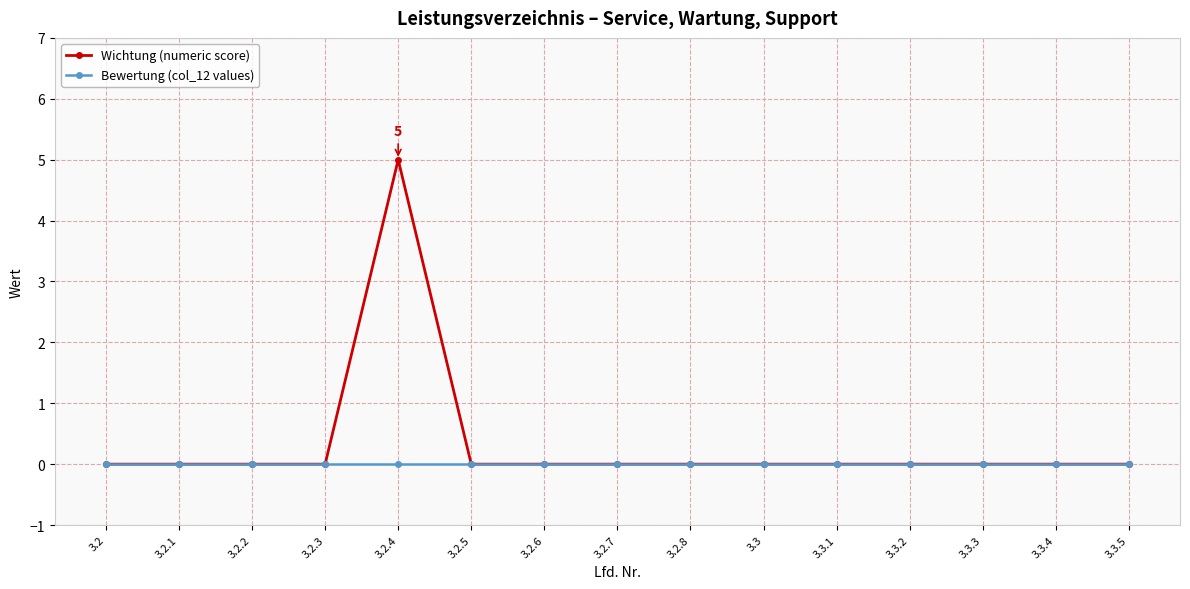

Rank the series by their maximum value, from highest to lowest.

Wichtung (numeric score), Bewertung (col_12 values)